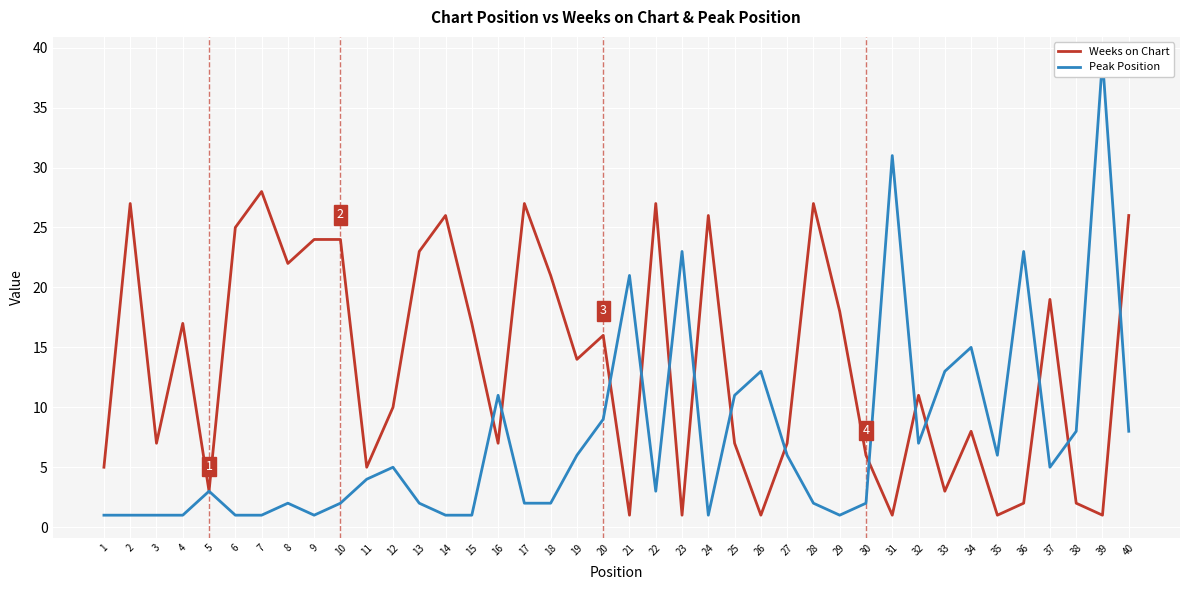

How many values in the Peak Position series exceed 4?

19